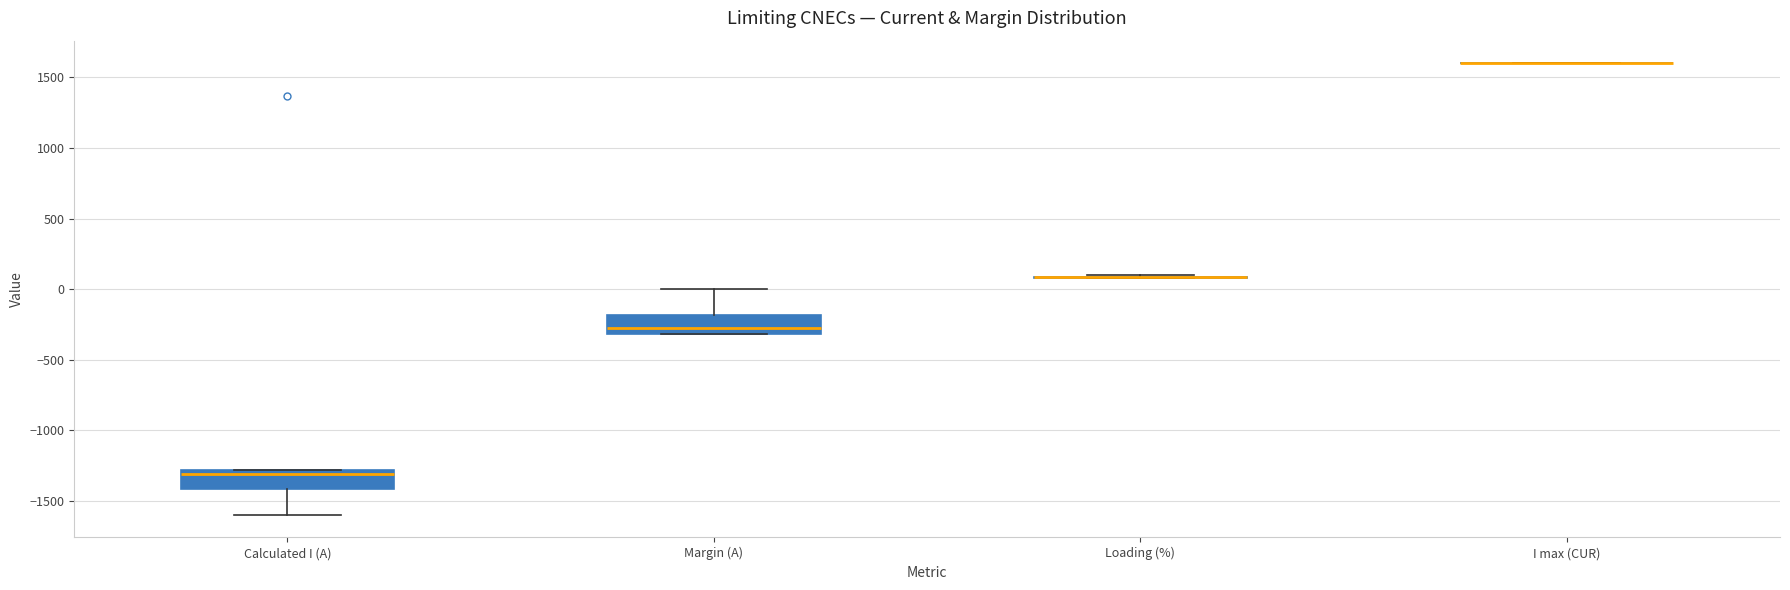

Reading left to right, read every box against the y-axis: the position of its median line, the range the box covers, and the ends of its whiskers. The values are not printed on the chart, so give them approximately, as read against the axis.

Calculated I (A): median -1300 (just below the box's upper edge), box -1400 to -1300, whiskers -1600 to -1300
Margin (A): median -250, box -300 to -200, whiskers -300 to 0
Loading (%): box collapsed to a line at 100, whiskers 100 to 100
I max (CUR): box collapsed to a line at 1600, whiskers 1600 to 1600